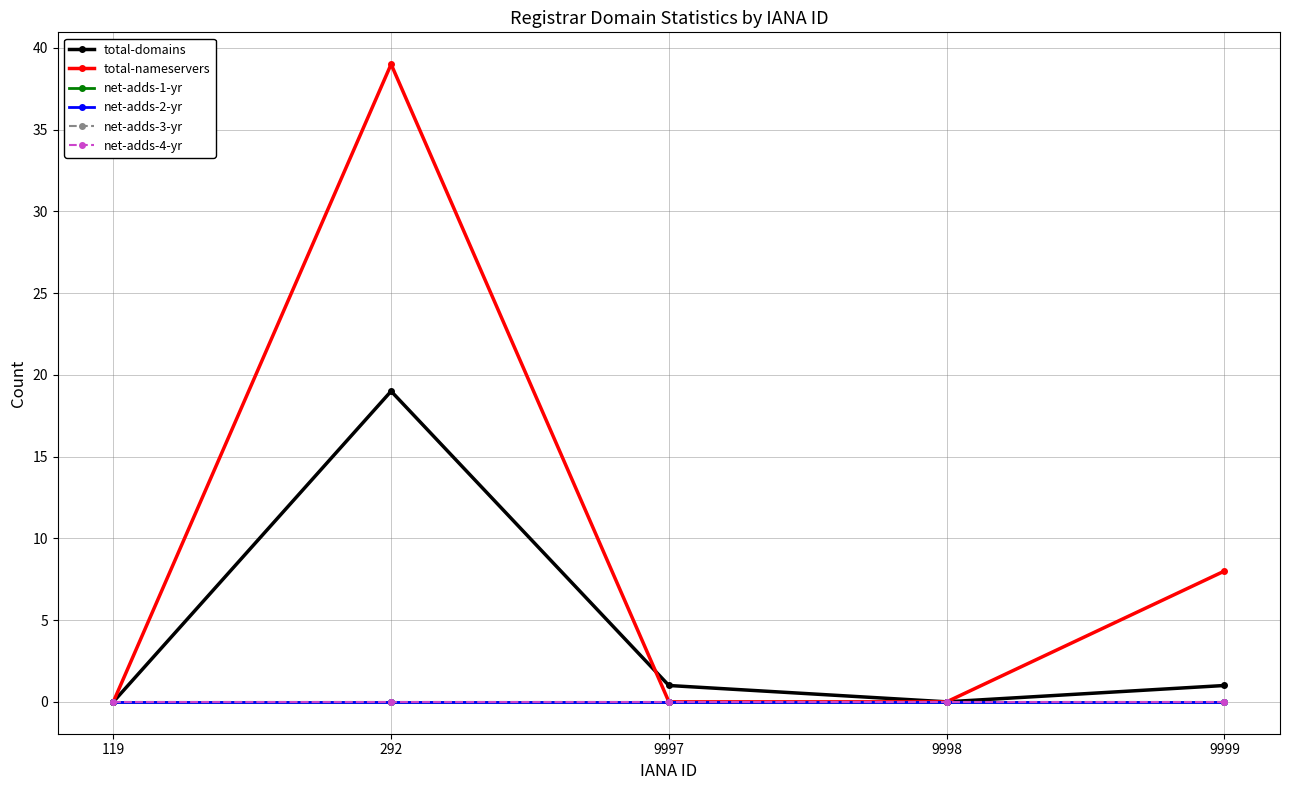

What is the average value of the total-domains series?

4